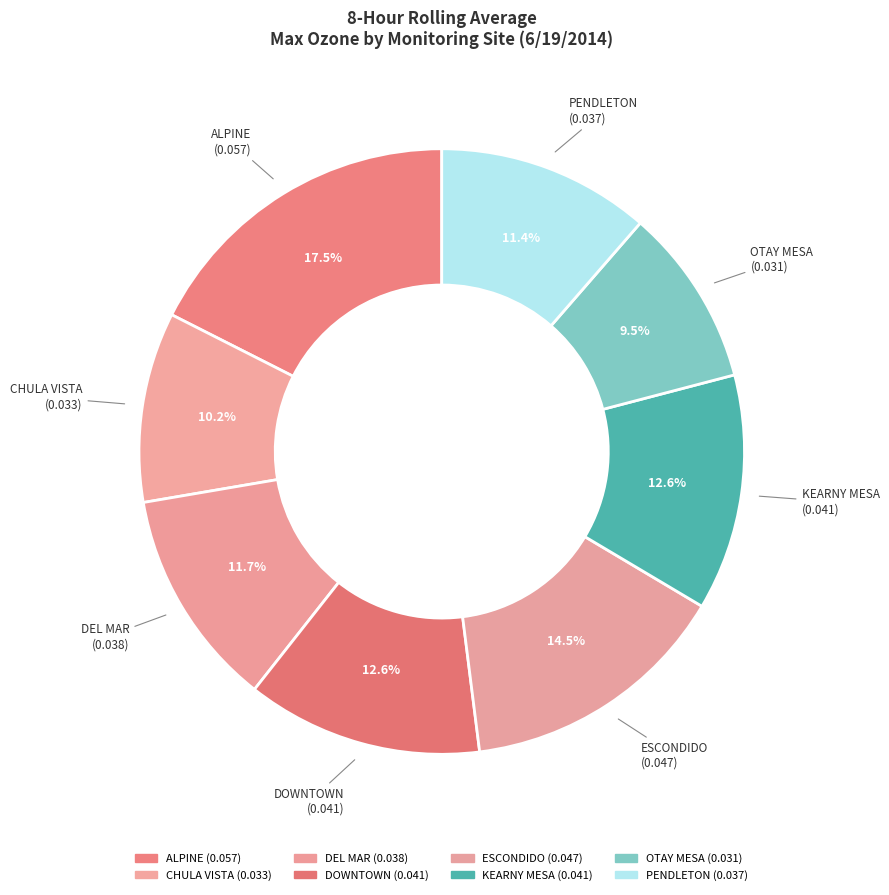

True or false: PENDLETON accounts for 11% of the total.

True